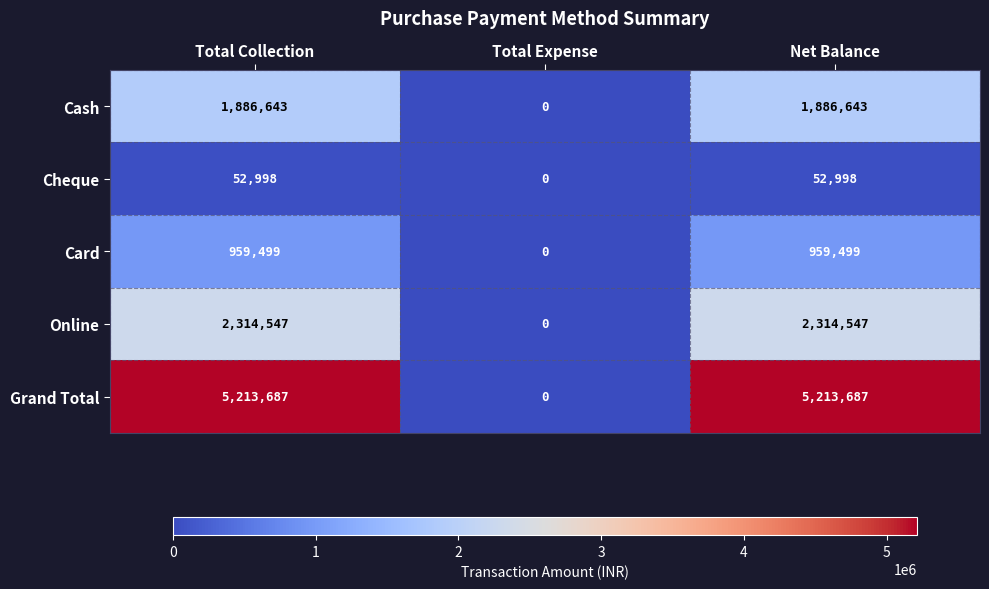

True or false: Grand Total has a value of 5213687 at Total Collection.

True